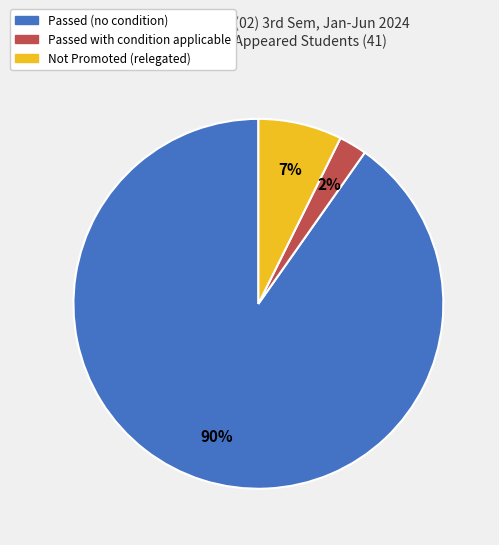

To the nearest percent, what is the average slice percentage?

33%